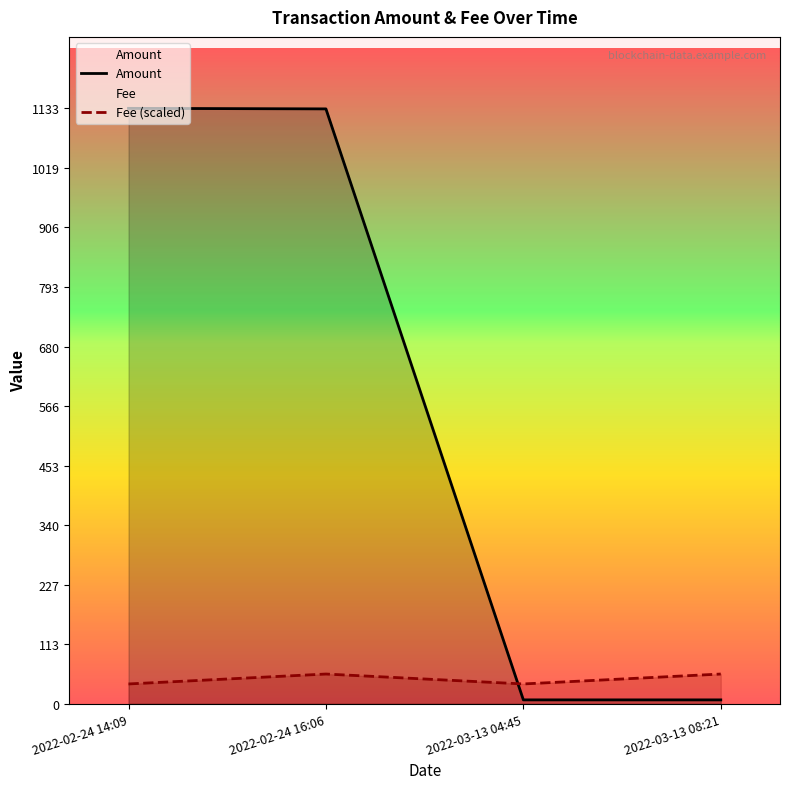

What is the value of the Amount point at the 3rd from the left?

7.5